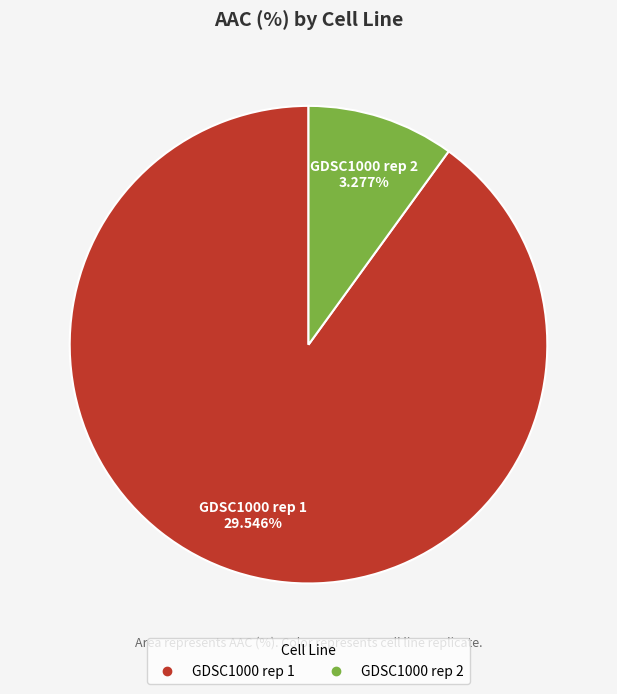

How many segments does this pie chart have?

2